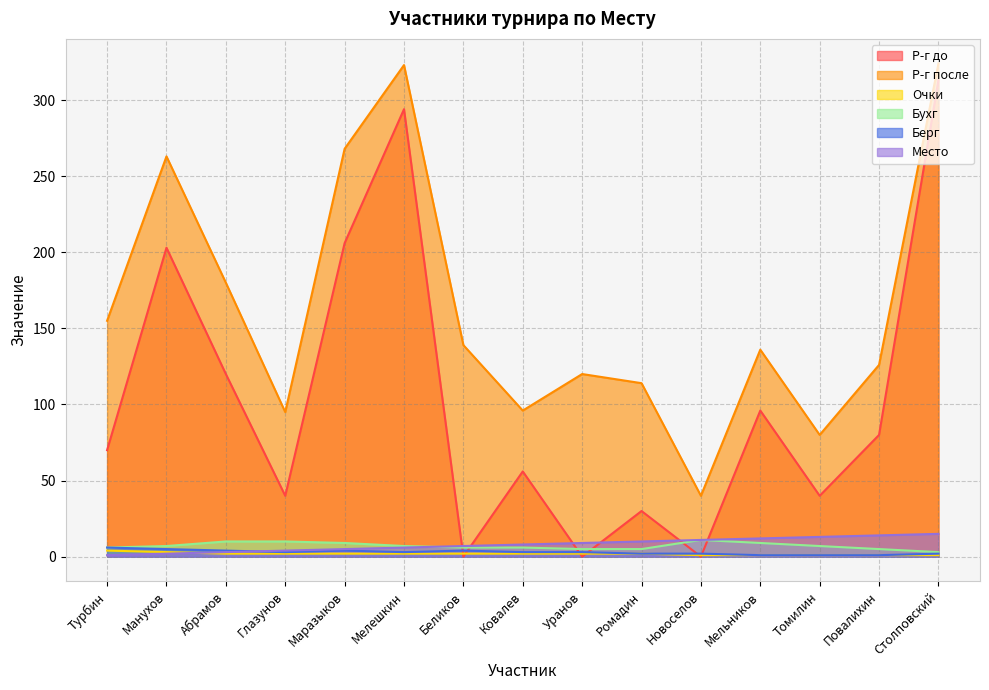

At which label is Очки closest to 2?

Абрамов